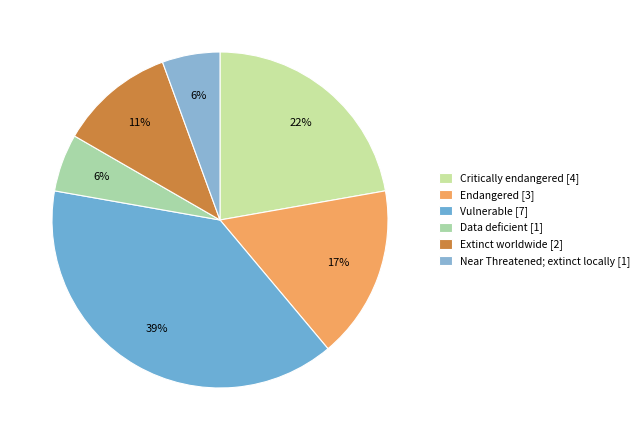

What is the total percentage of Data deficient and Near Threatened; extinct locally?

11.1%